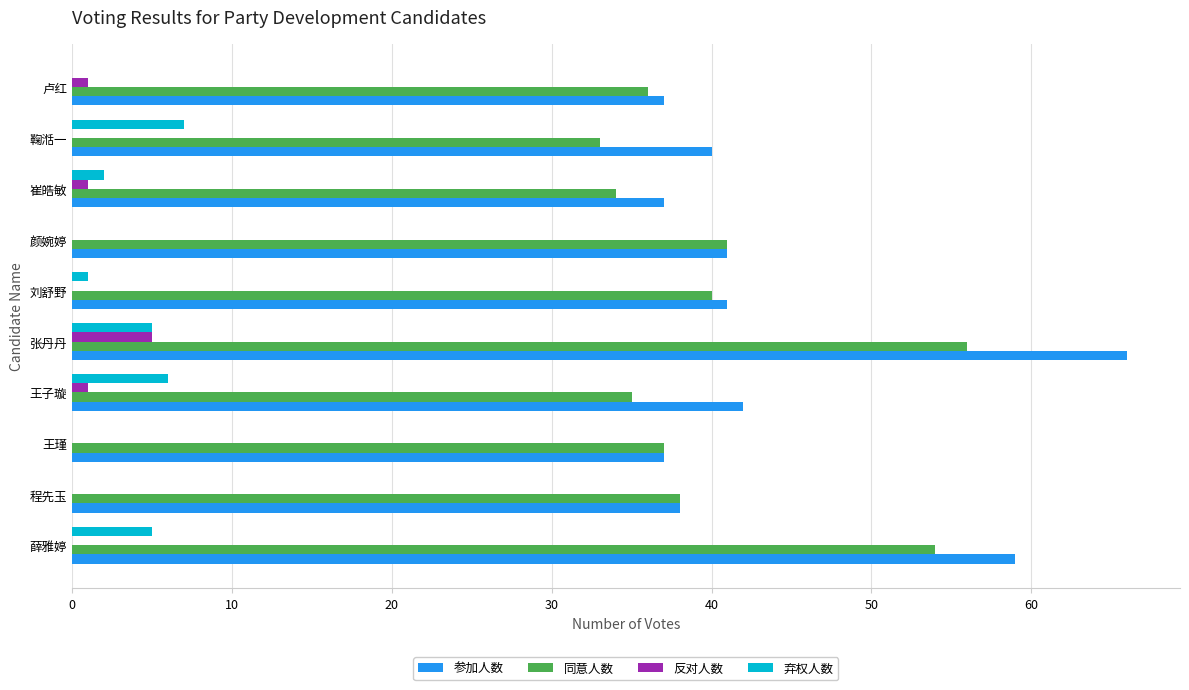

Count the number of data series in this chart.

4